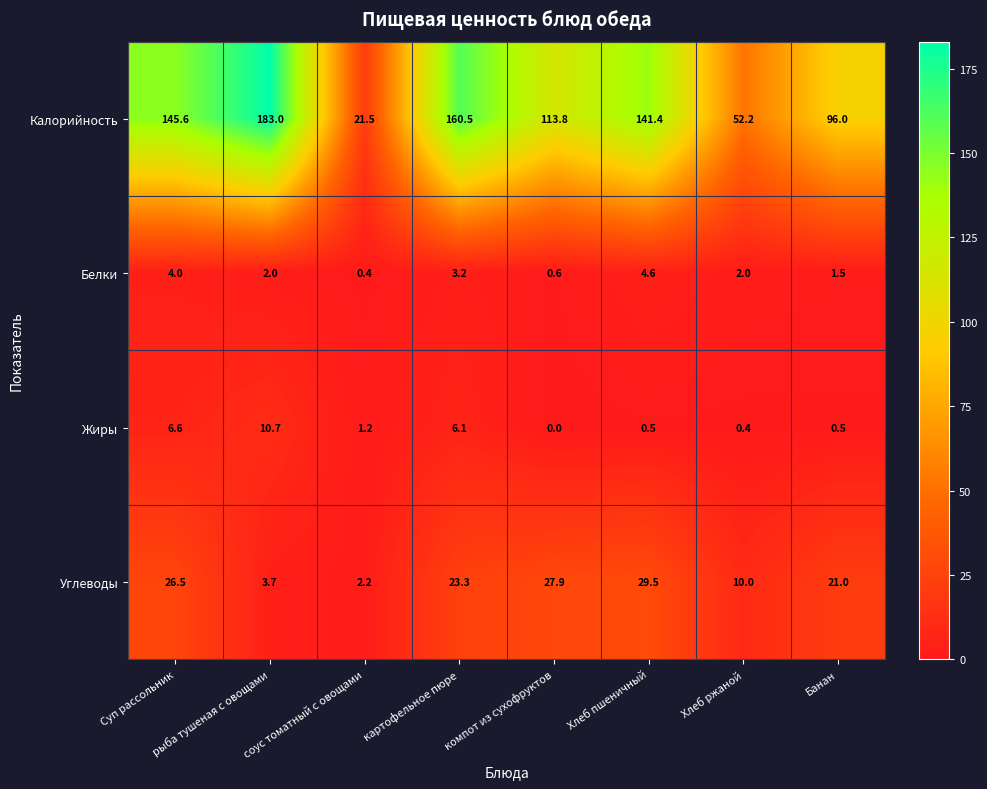

What is the total value across all series at соус томатный с овощами?

25.3